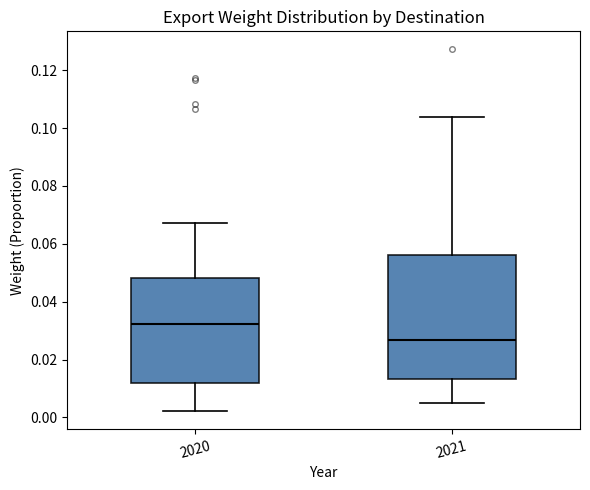

Which box's median line is the highest?

2020